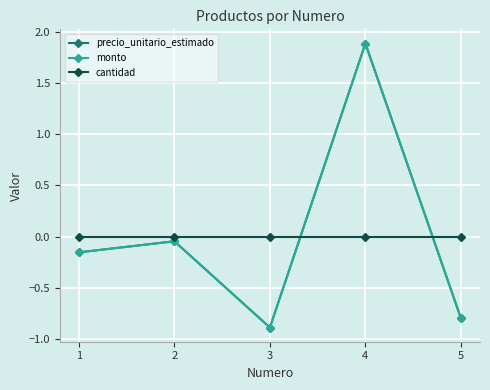

True or false: monto has a value of 3.4 at 4.

False